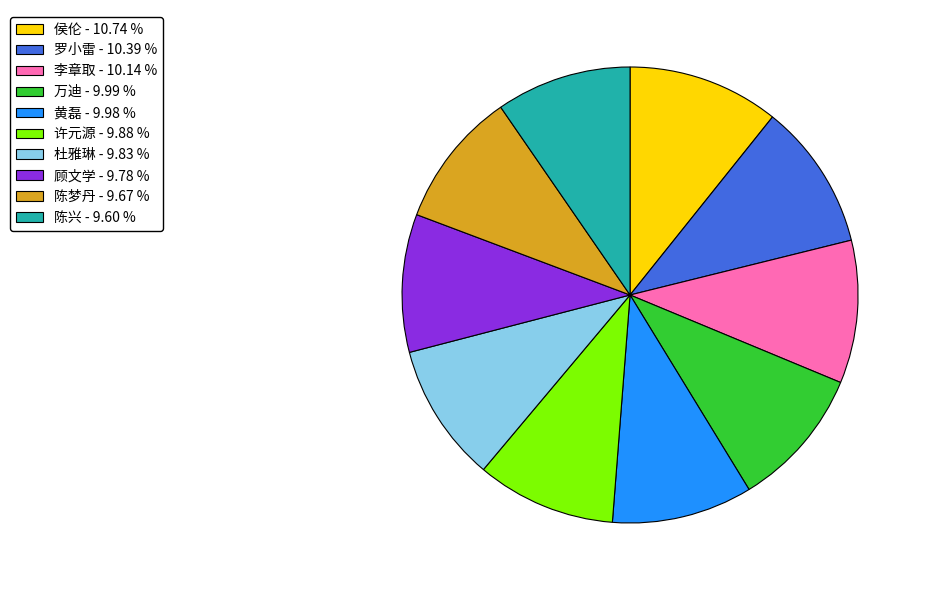

Does 陈梦丹 represent more than half of the total?

No